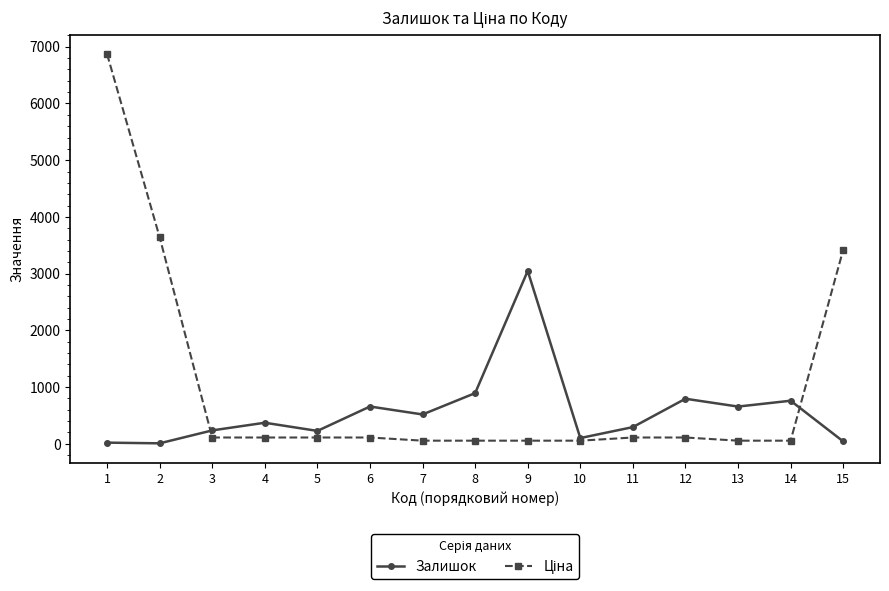

What is the maximum value shown in the chart?

6869.4